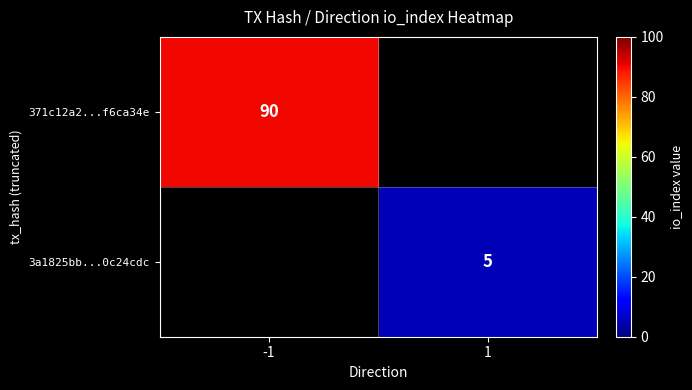

True or false: 3a1825bb...0c24cdc has a value of 2 at 1.

False